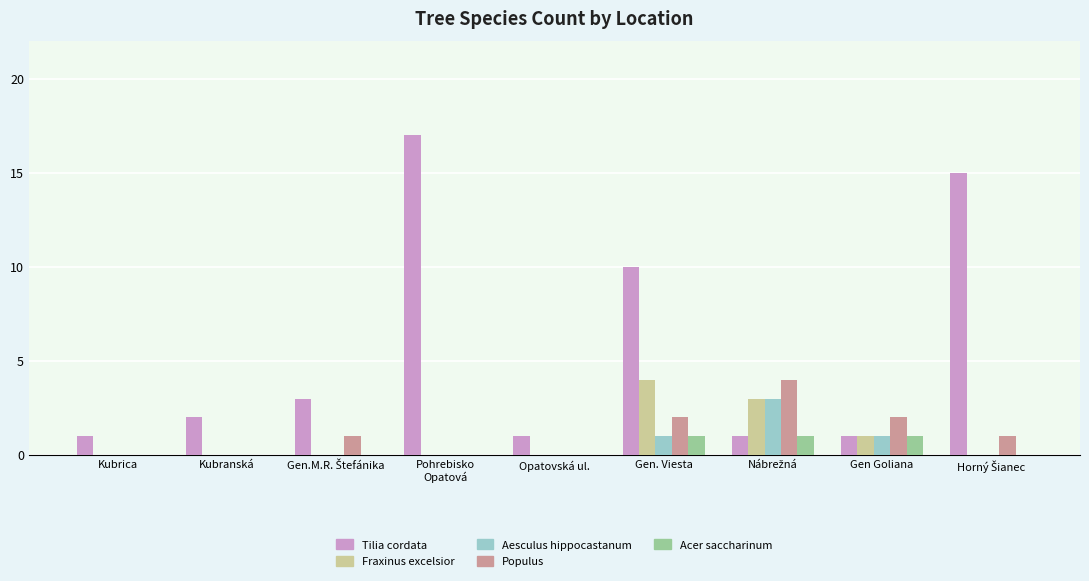

Which series has the largest range (max minus min)?

Tilia cordata